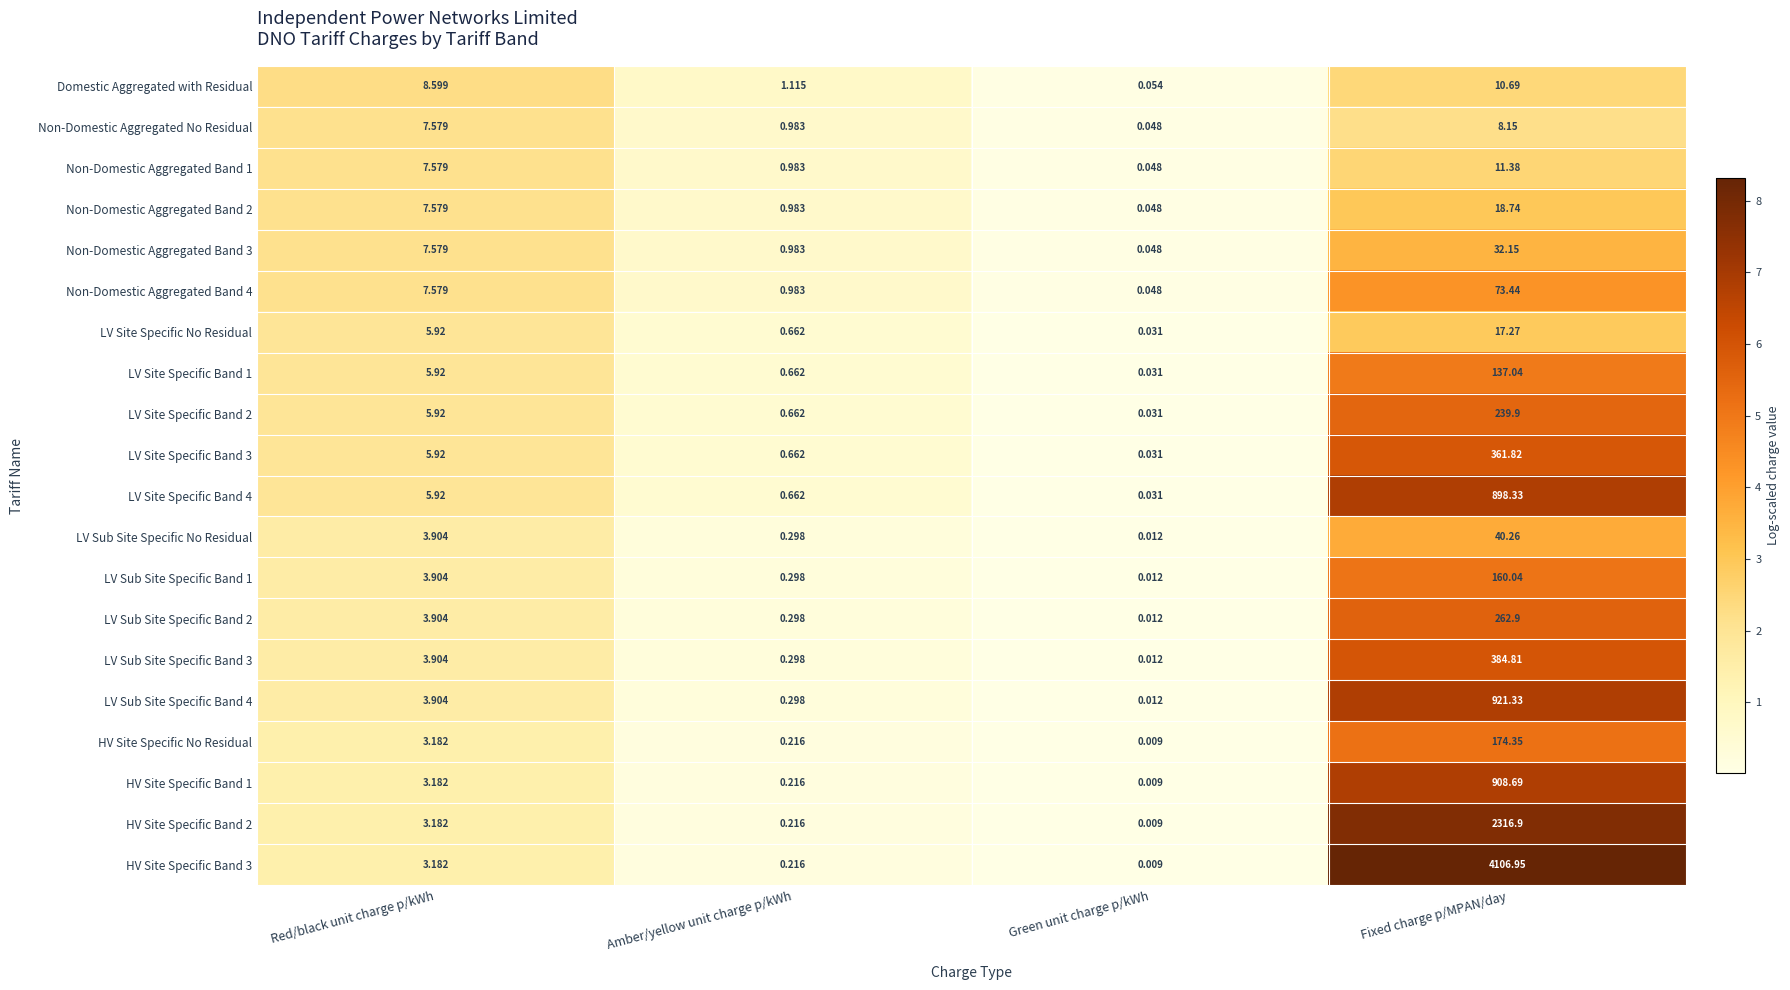

What is the total value across all series at Fixed charge p/MPAN/day?

11085.1